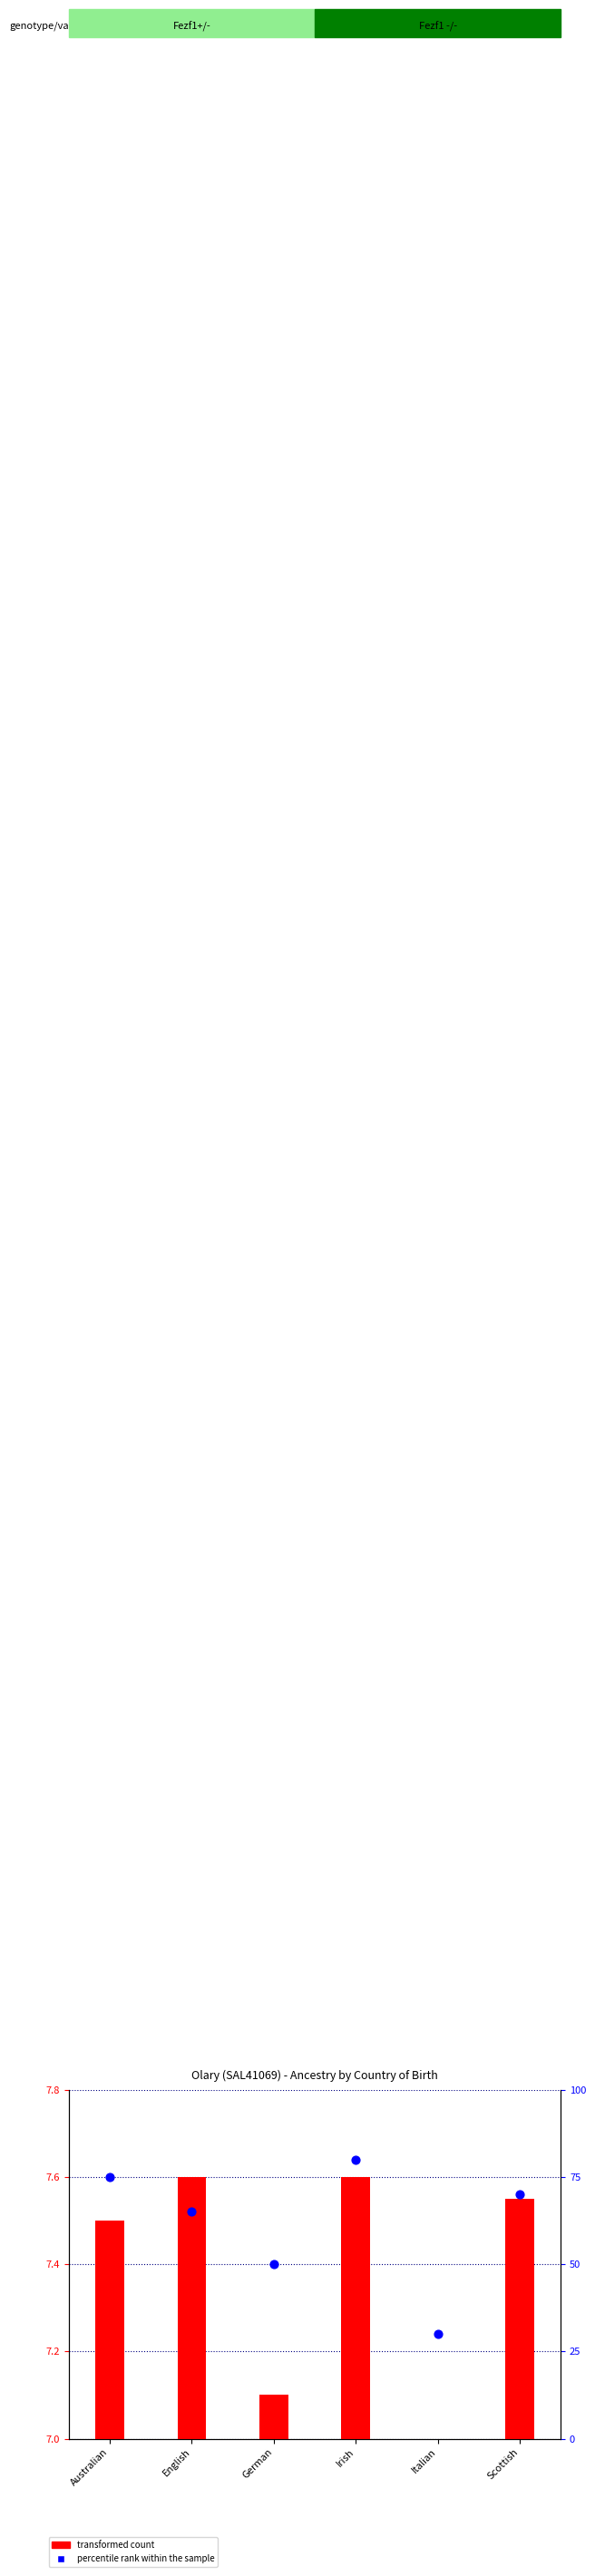

Is the value of percentile rank within the sample at Scottish greater than the value of transformed count at Italian?

Yes